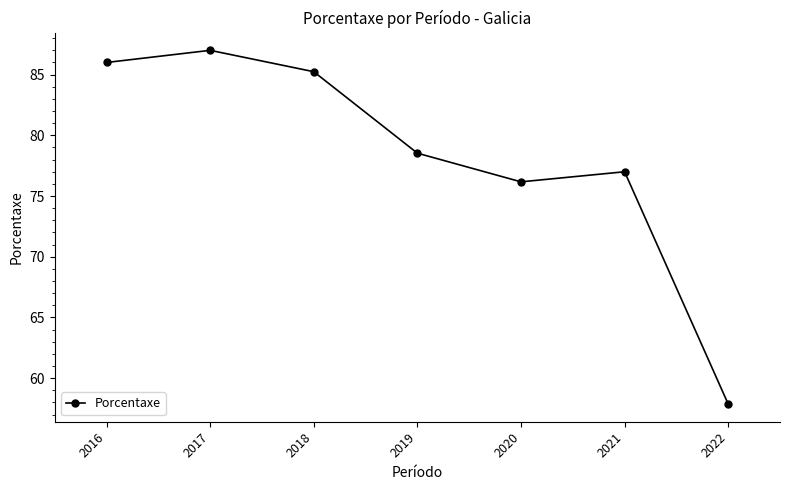

What is the difference between the maximum and minimum values?

29.1